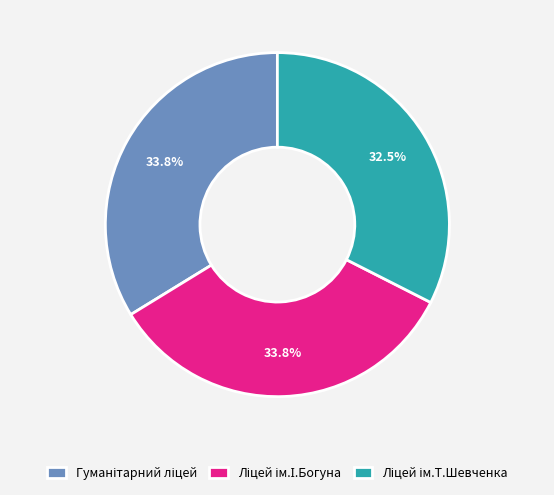

Is there a majority slice in this chart?

No